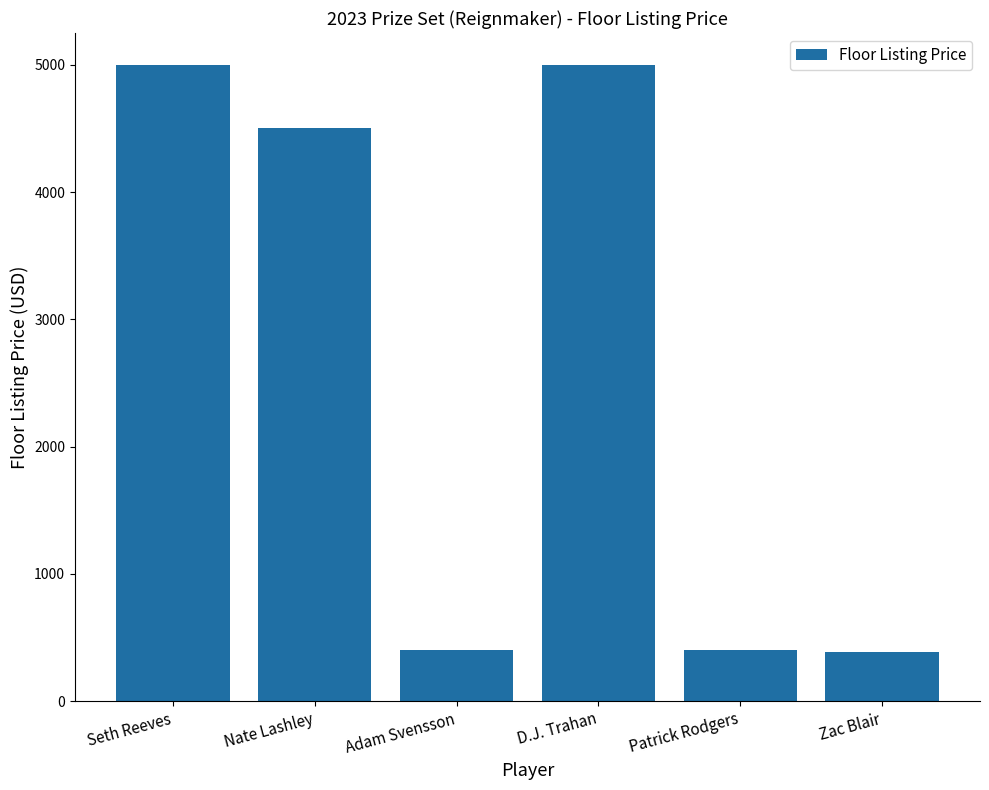

What is the minimum value shown in the chart?

390